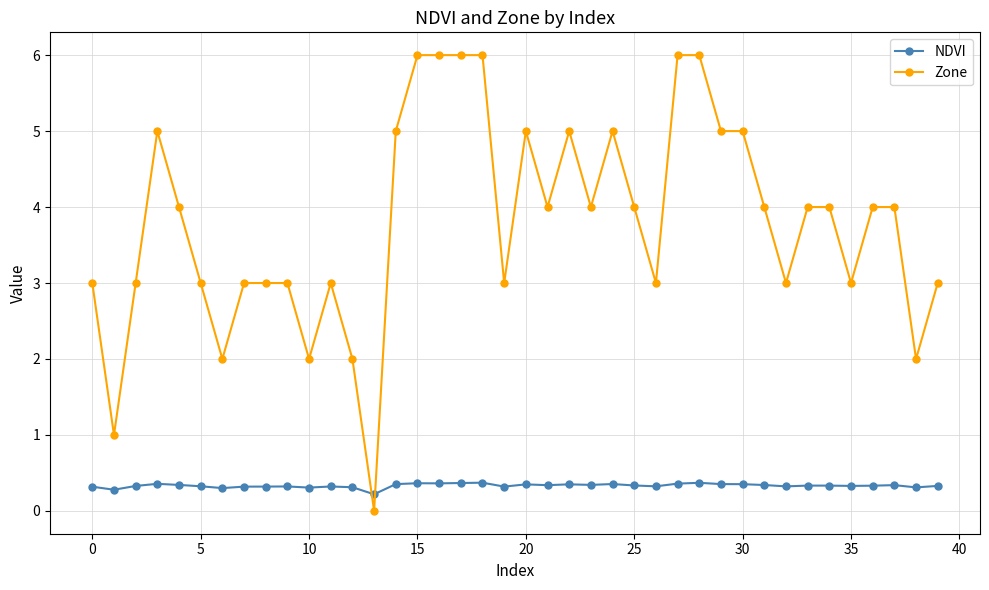

Rank the series by their average value, from lowest to highest.

NDVI, Zone